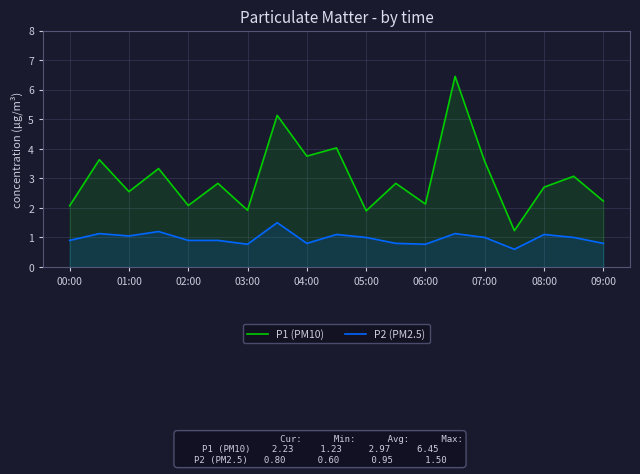

The value of P1 (PM10) at 02:00 is 1.2. True or false?

False